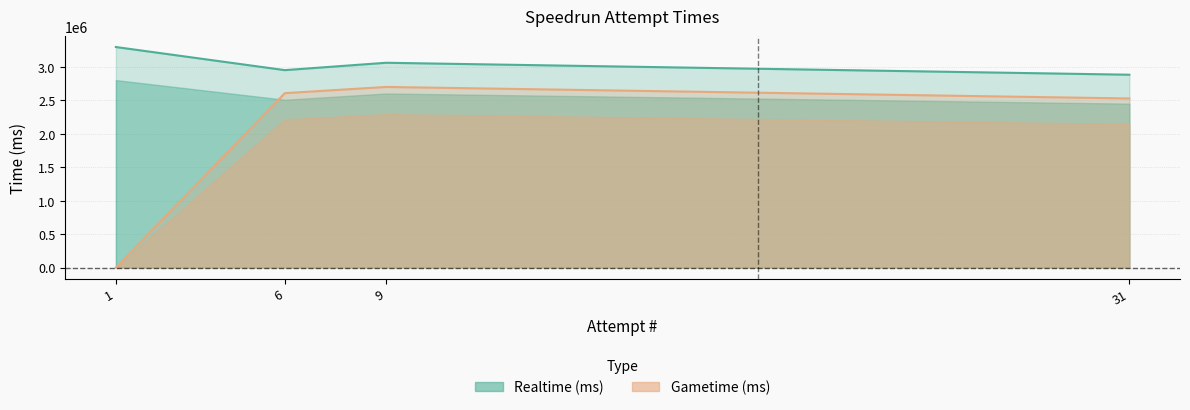

How many categories are shown in the chart?

4